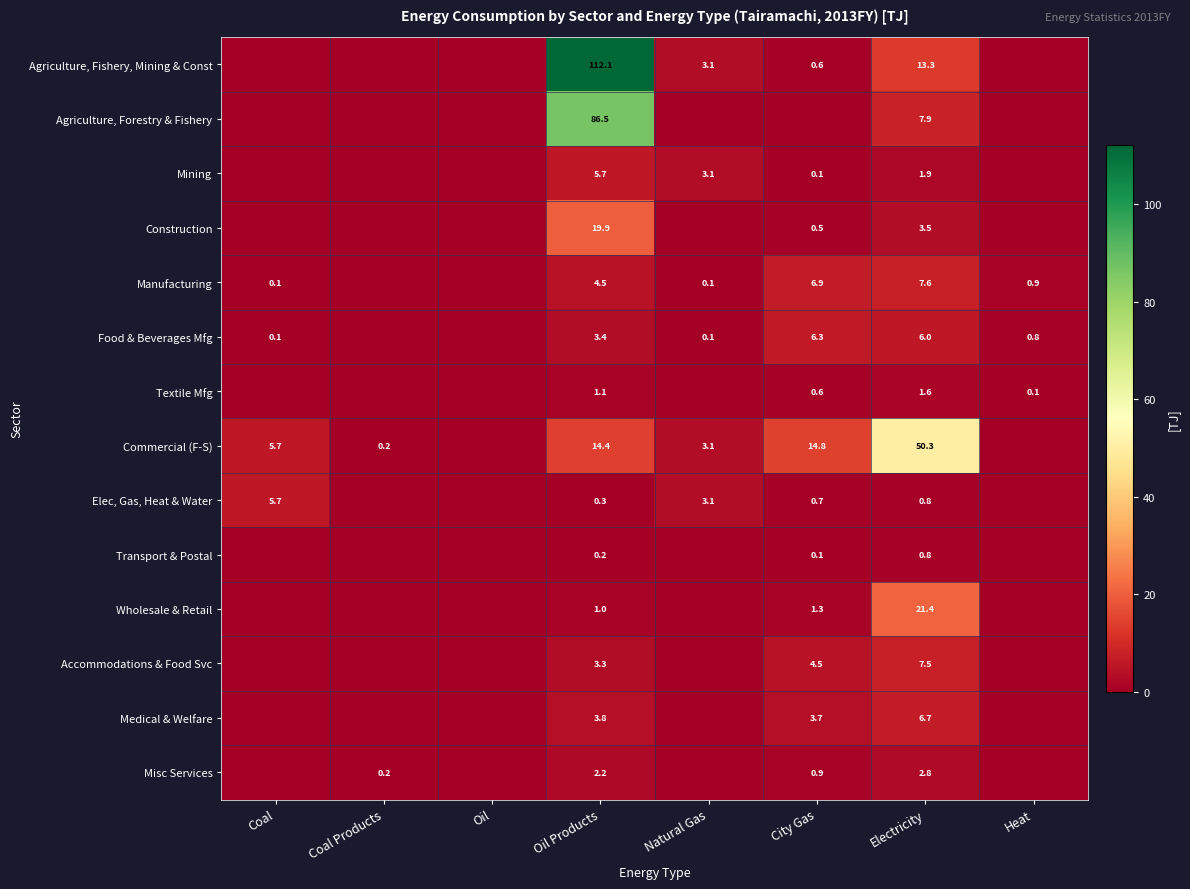

The value of Textile Mfg at Electricity is 1.6. True or false?

True